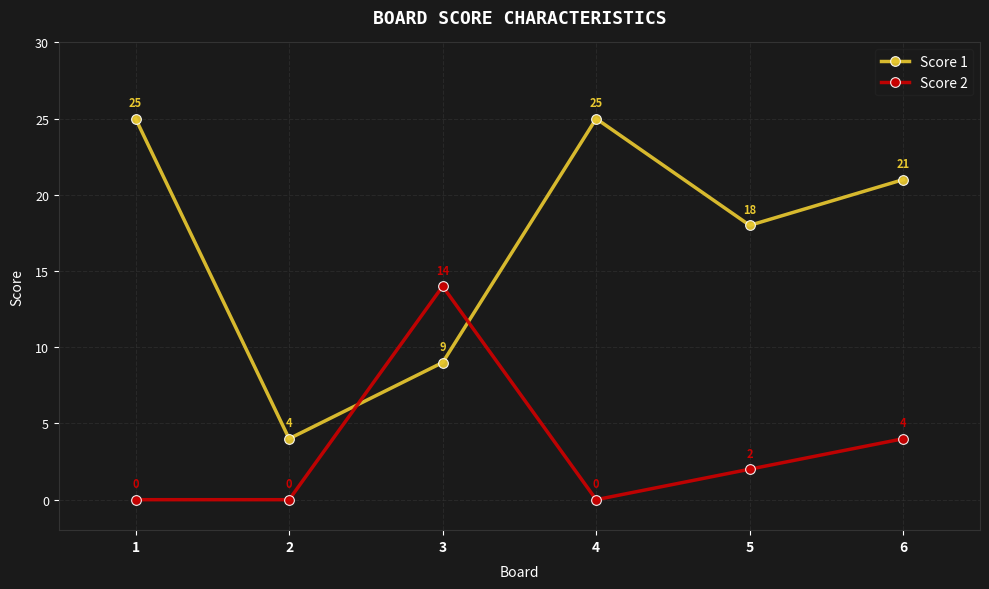

Reading left to right, what are all the values shown in this chart?

Score 1: 25	4	9	25	18	21
Score 2: 0	0	14	0	2	4